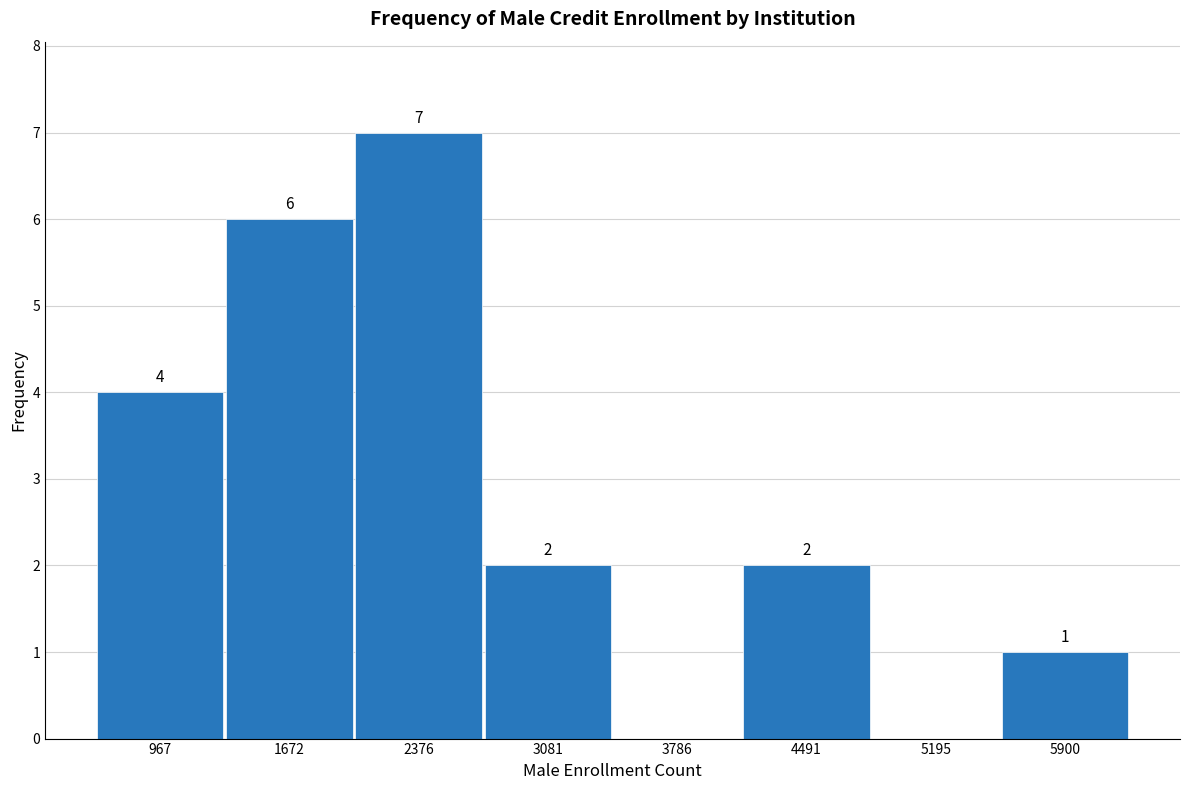

Which range on the x-axis has the tallest bar?

2000 to 2700